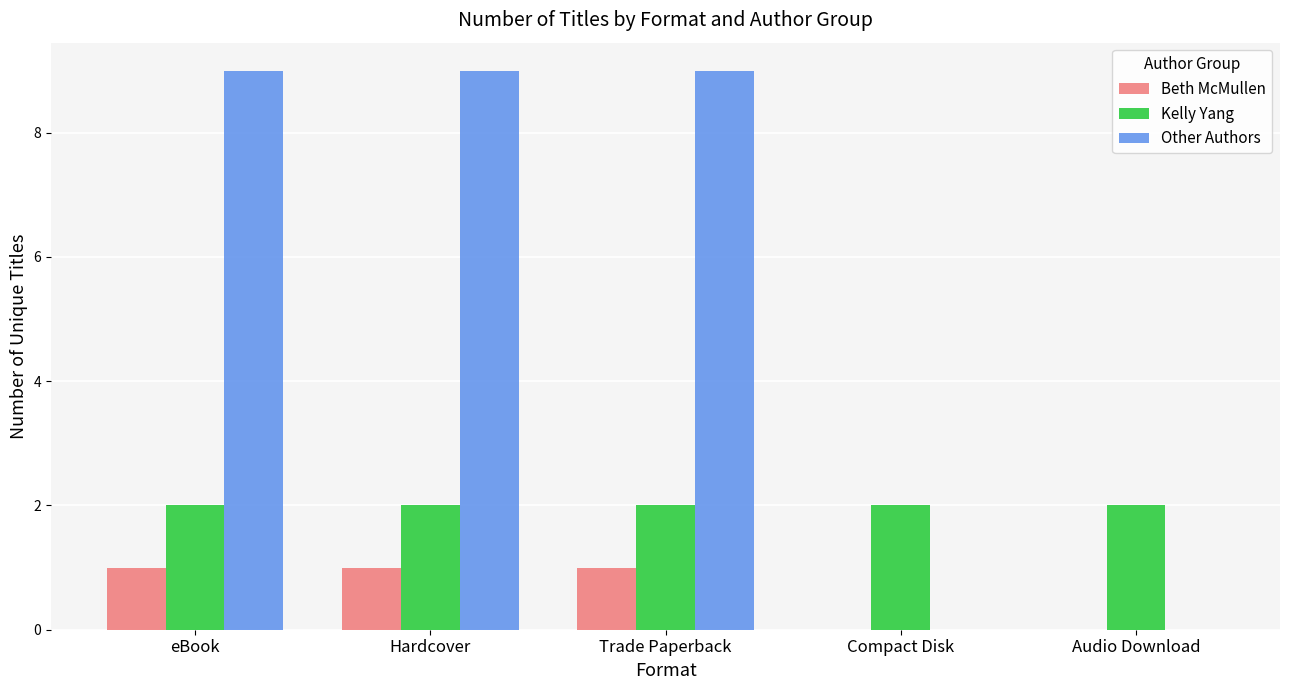

The Other Authors series shows 9 at Hardcover. True or false?

True